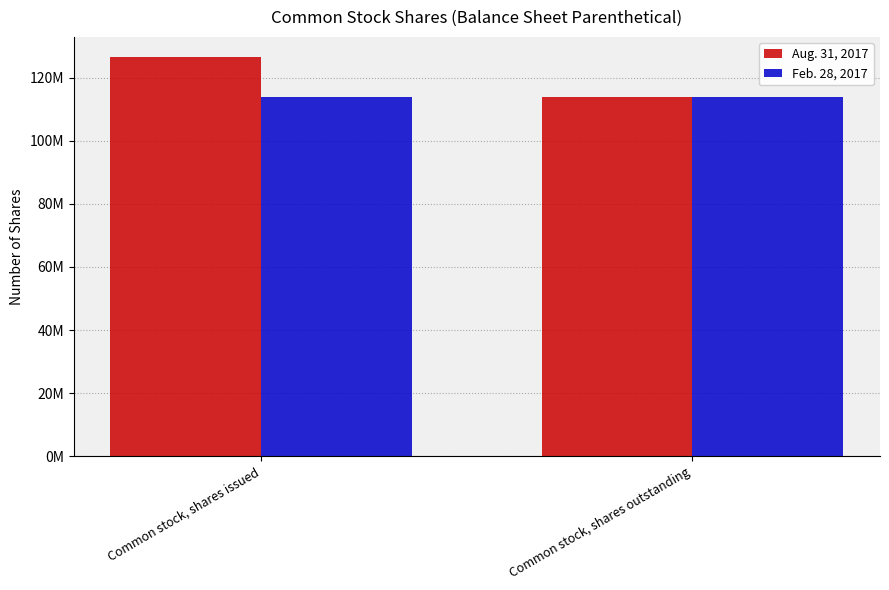

Which category has the lowest value in the Feb. 28, 2017 series?

Common stock, shares issued